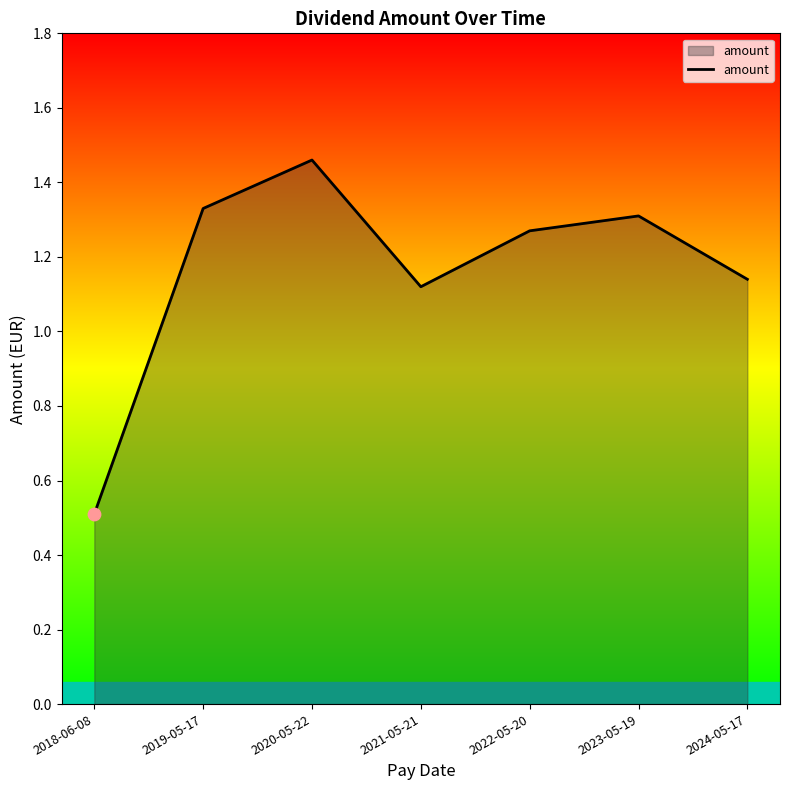

What is the ratio of the value at 2021-05-21 to the value at 2023-05-19?

0.9